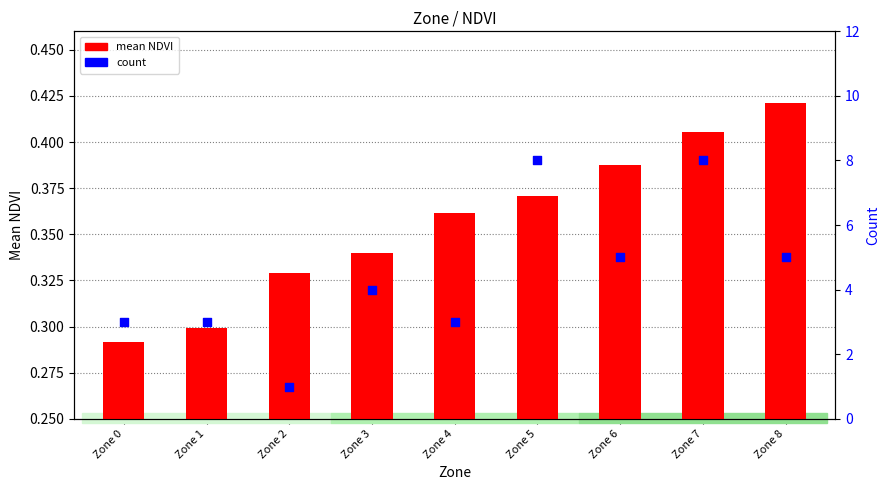

What is the total value across all series at Zone 1?

3.3